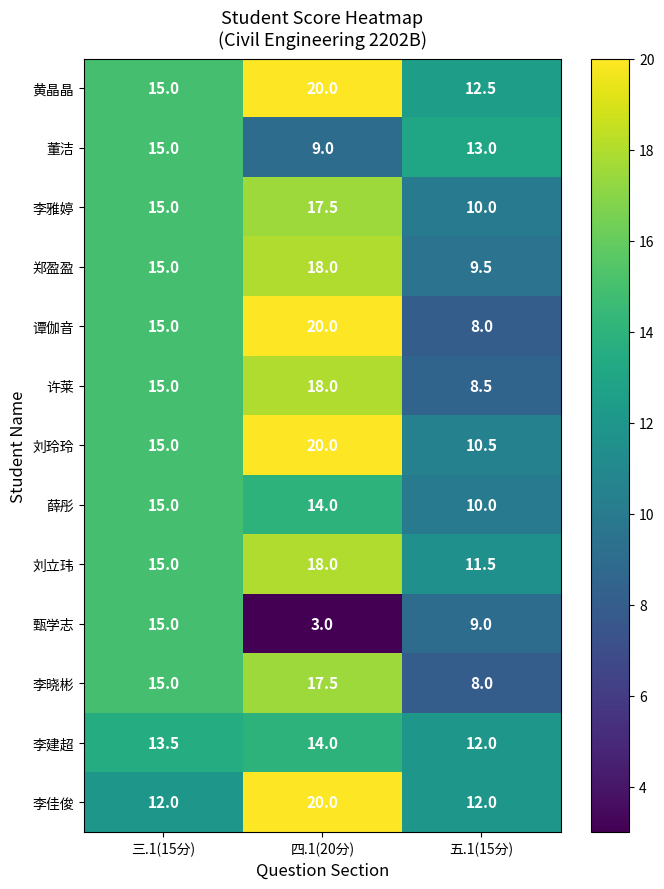

At how many categories does at least one series exceed 10?

3